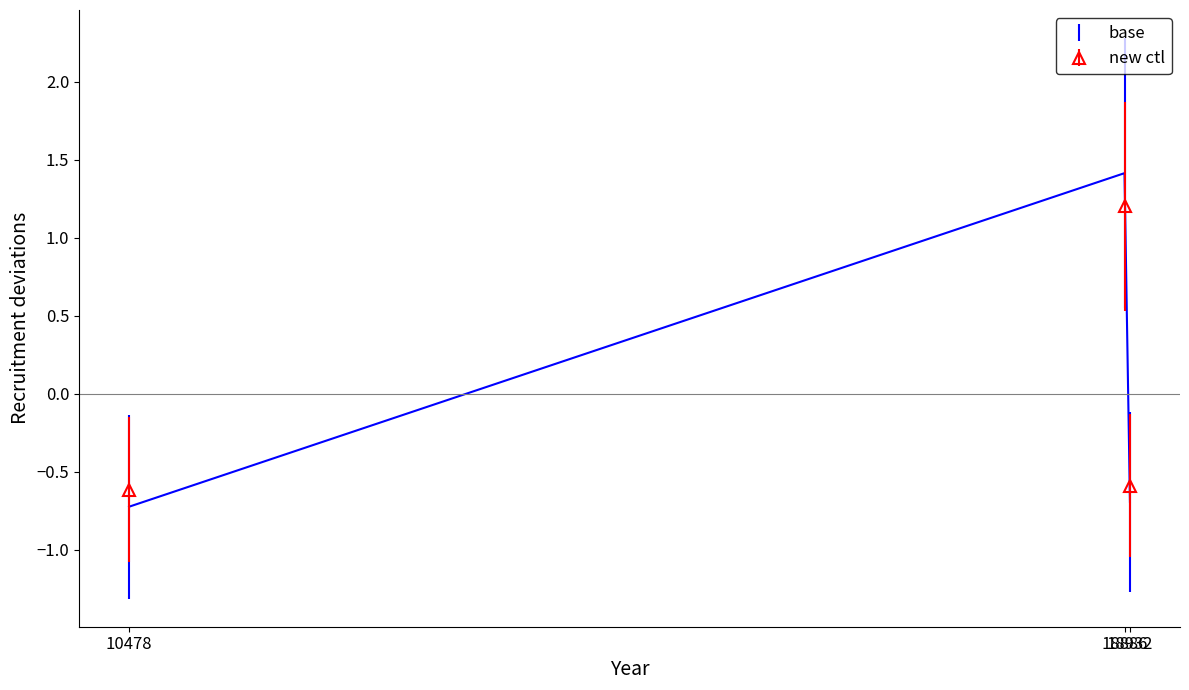

What is the value of the new ctl point at the 2nd from the left?

1.2